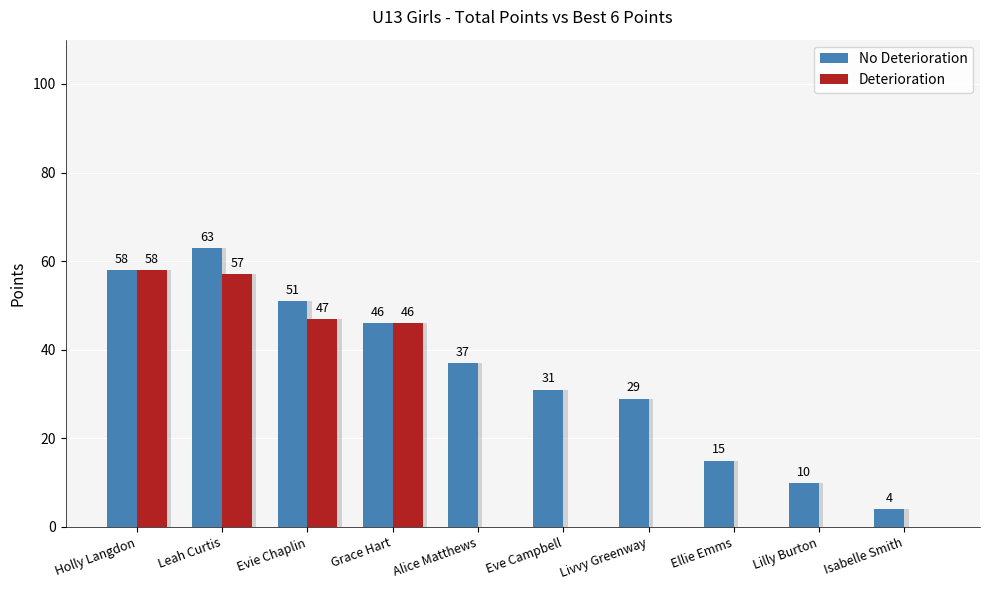

How many bars are there in each group?

2